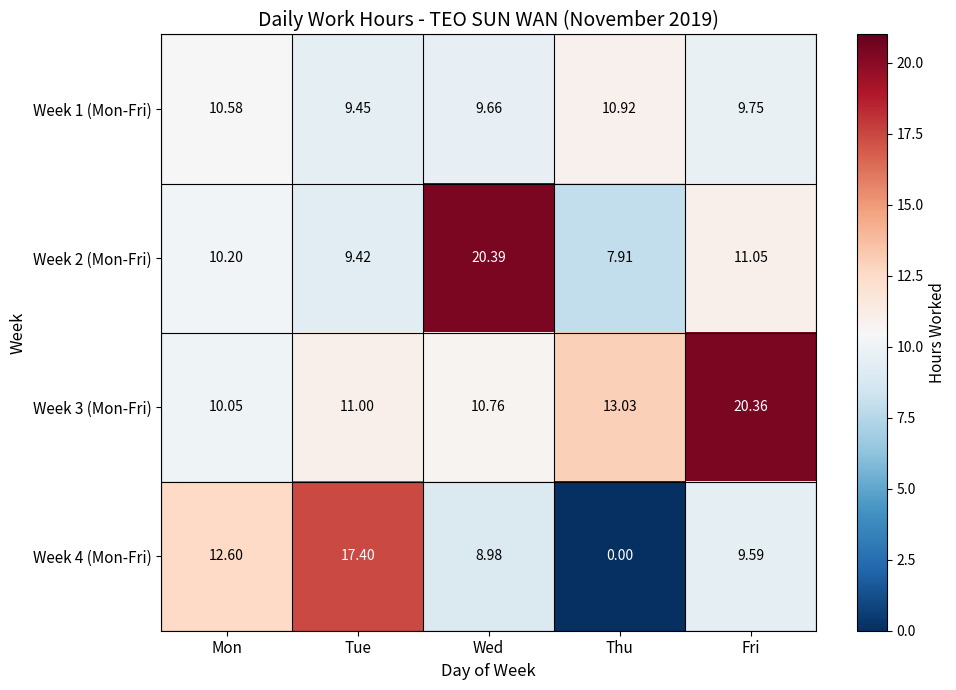

What is the difference between the Week 2 (Mon-Fri) values at Thu and Tue?

1.5